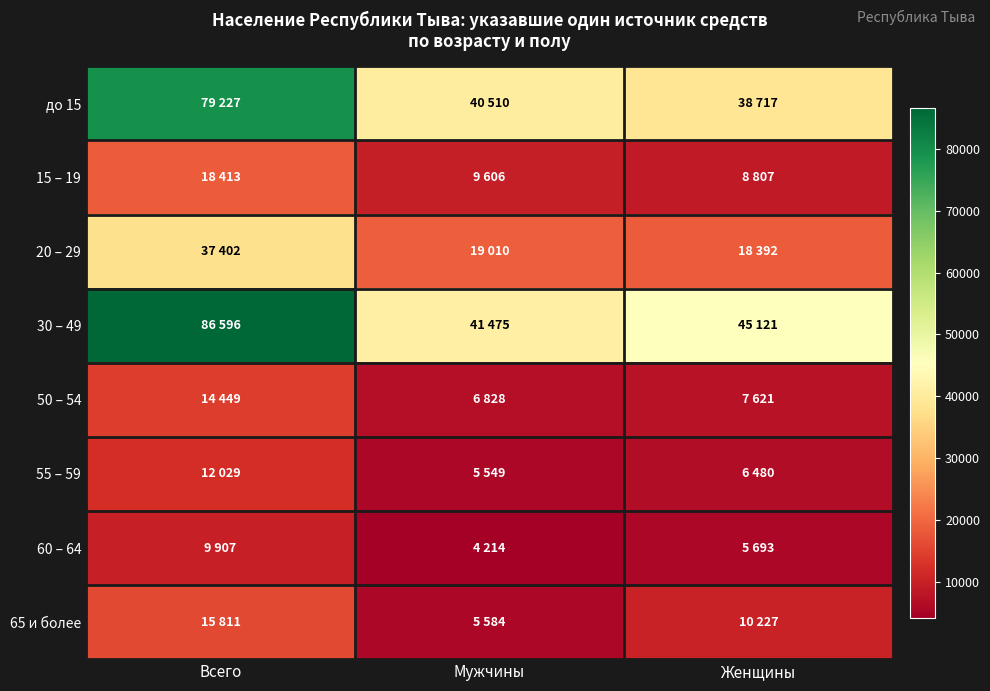

Reading left to right, transcribe all the data shown in this chart.

до 15: Всего=79227	Мужчины=40510	Женщины=38717
15 – 19: Всего=18413	Мужчины=9606	Женщины=8807
20 – 29: Всего=37402	Мужчины=19010	Женщины=18392
30 – 49: Всего=86596	Мужчины=41475	Женщины=45121
50 – 54: Всего=14449	Мужчины=6828	Женщины=7621
55 – 59: Всего=12029	Мужчины=5549	Женщины=6480
60 – 64: Всего=9907	Мужчины=4214	Женщины=5693
65 и более: Всего=15811	Мужчины=5584	Женщины=10227